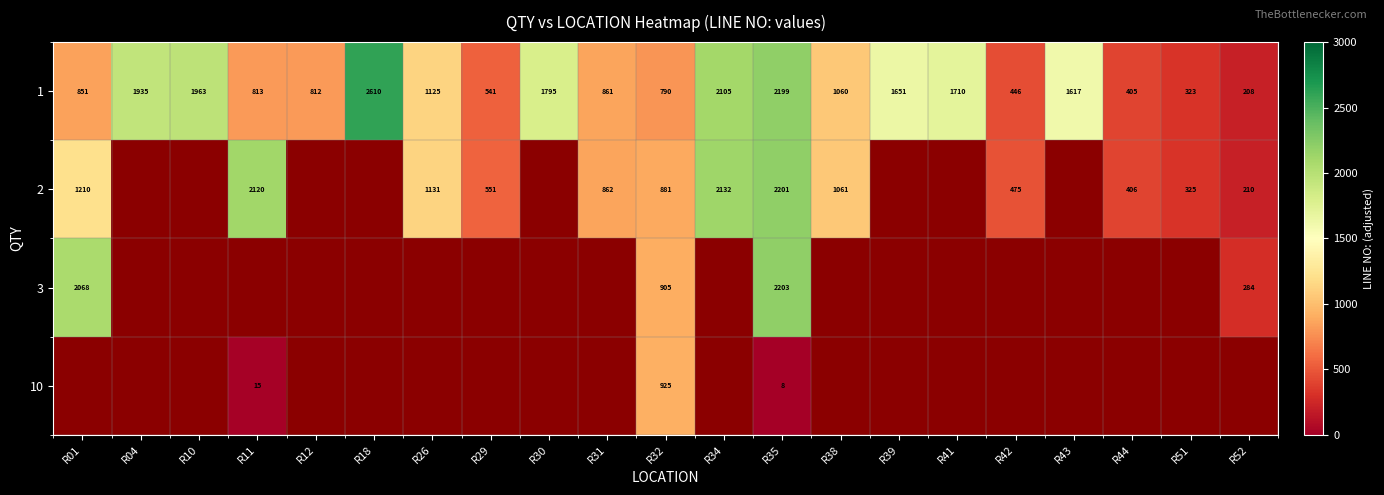

What is the smallest value displayed?

8.7